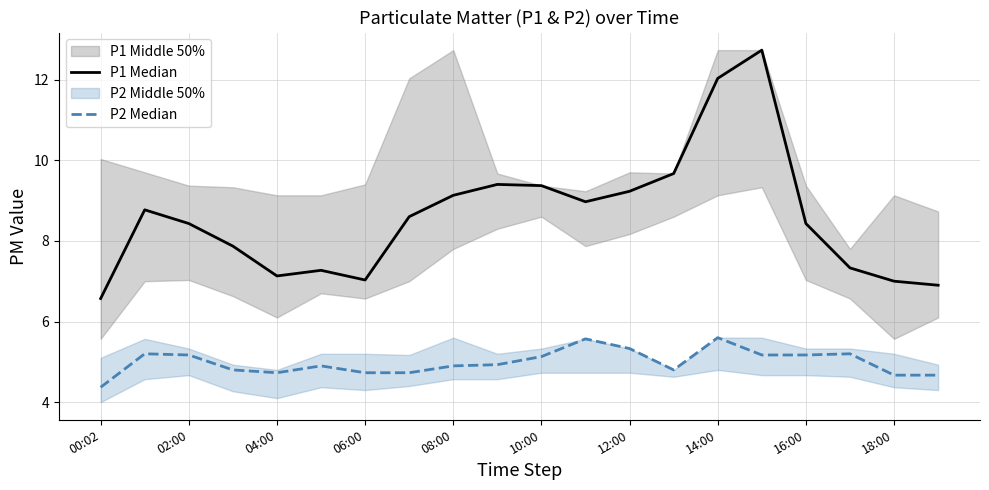

True or false: P2 Median and P1 Median cross at least once.

False